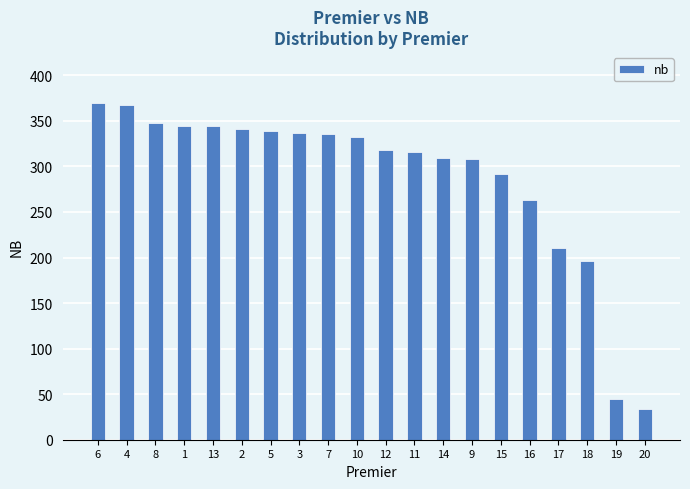

What is the label of the 4th bar from the right?

17